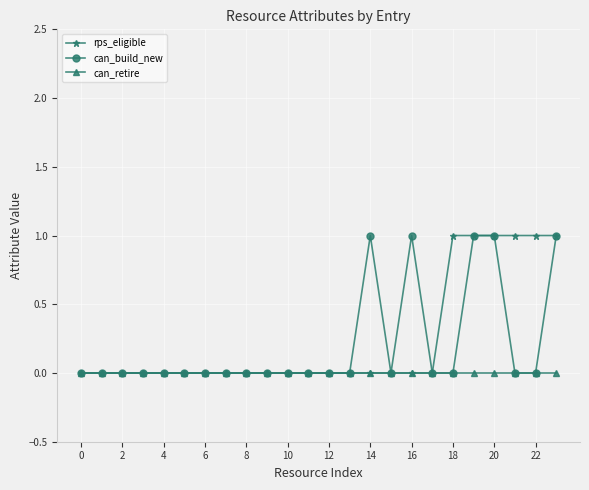

Does the chart display data point markers on the line(s)?

Yes